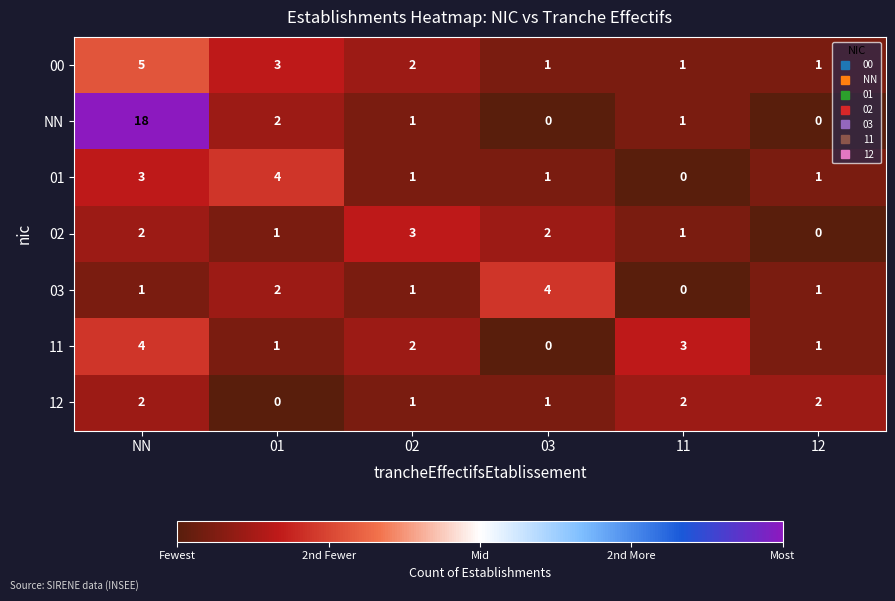

What is the spread (max minus min) of values at 03?

4